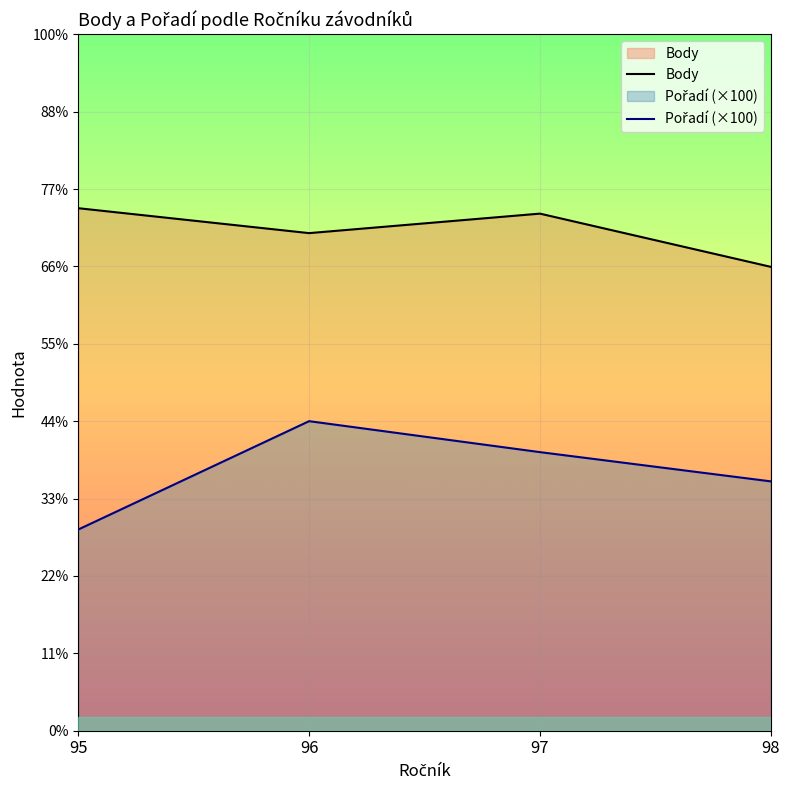

What is the sum of all Pořadí (×100) values?

1342.2